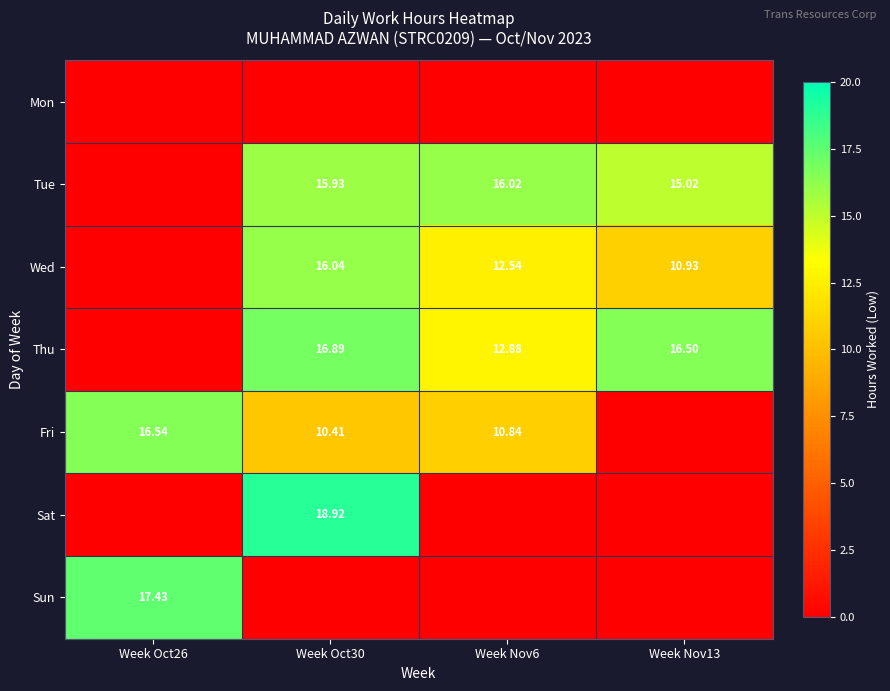

What is the difference between the second highest and minimum values in the Tue series?

15.9